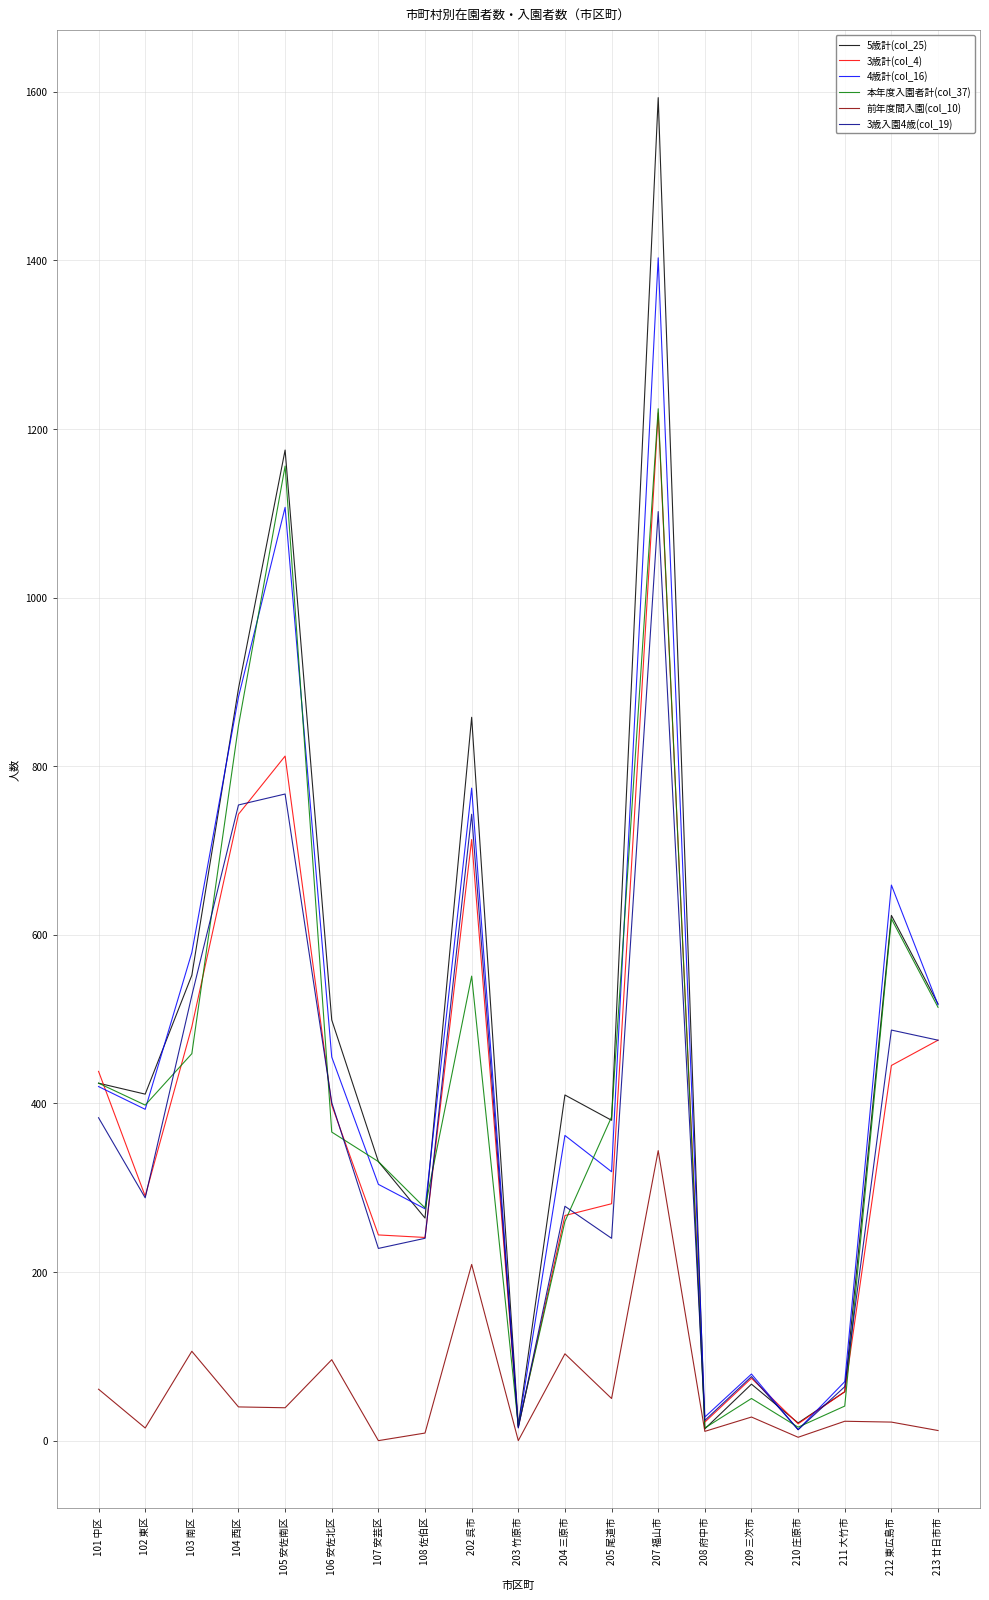

What is the maximum value shown in the chart?

1593